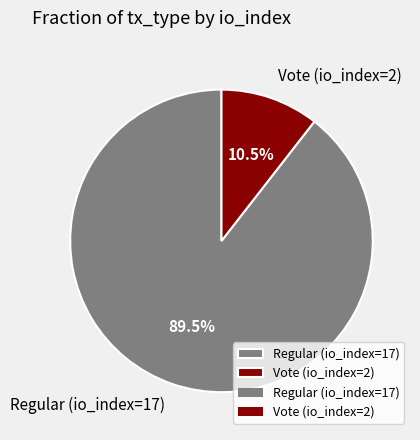

How much of the chart is everything except Regular (io_index=17)?

10.5%